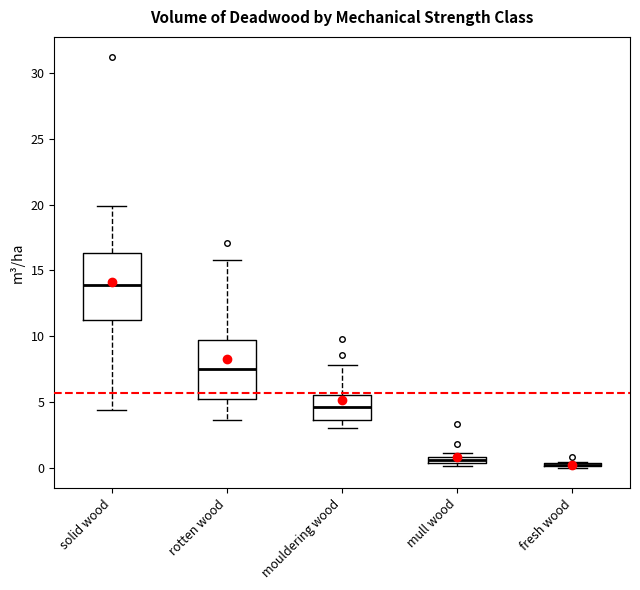

Where does the upper whisker of the box for mouldering wood end on the y-axis? The values are not printed on the chart, so give them approximately, as read against the axis.

8.0